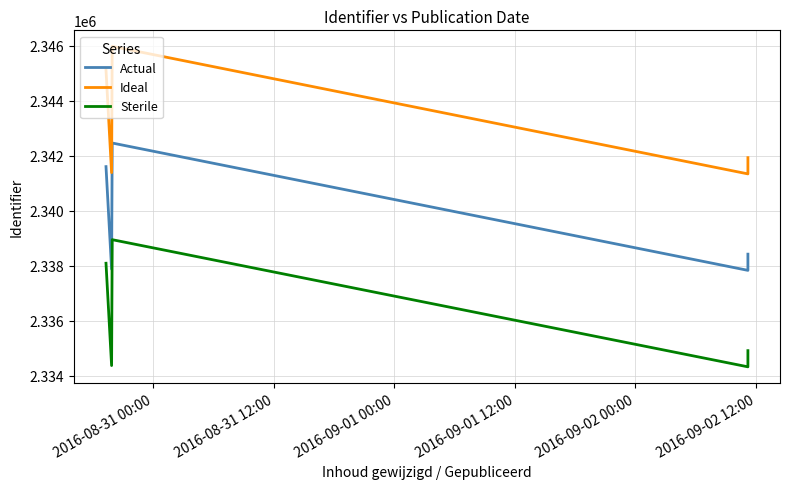

In Actual, how many points are lower than both neighbors (excluding endpoints)?

2